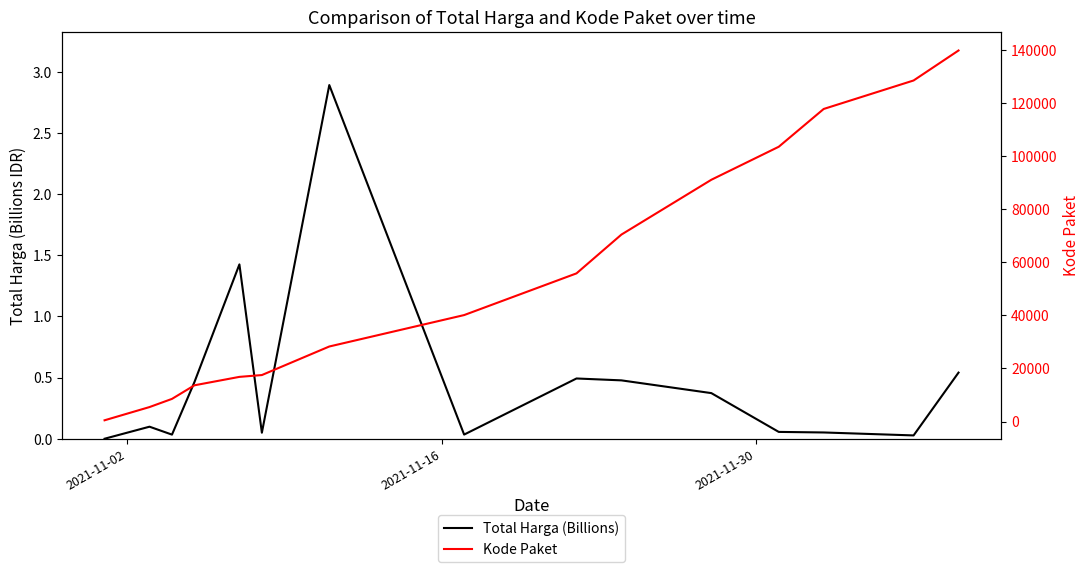

At which label does Total Harga (Billions) reach its minimum?

2021-11-02